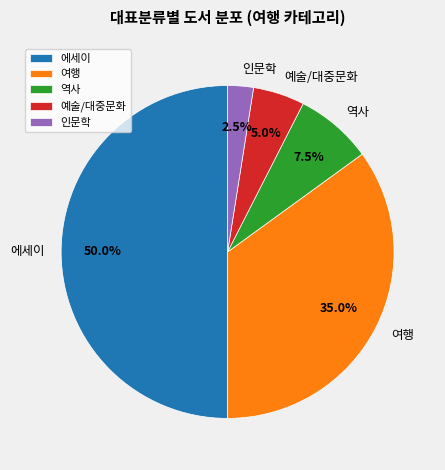

What is the ratio of the value at 역사 to the value at 예술/대중문화?

1.5